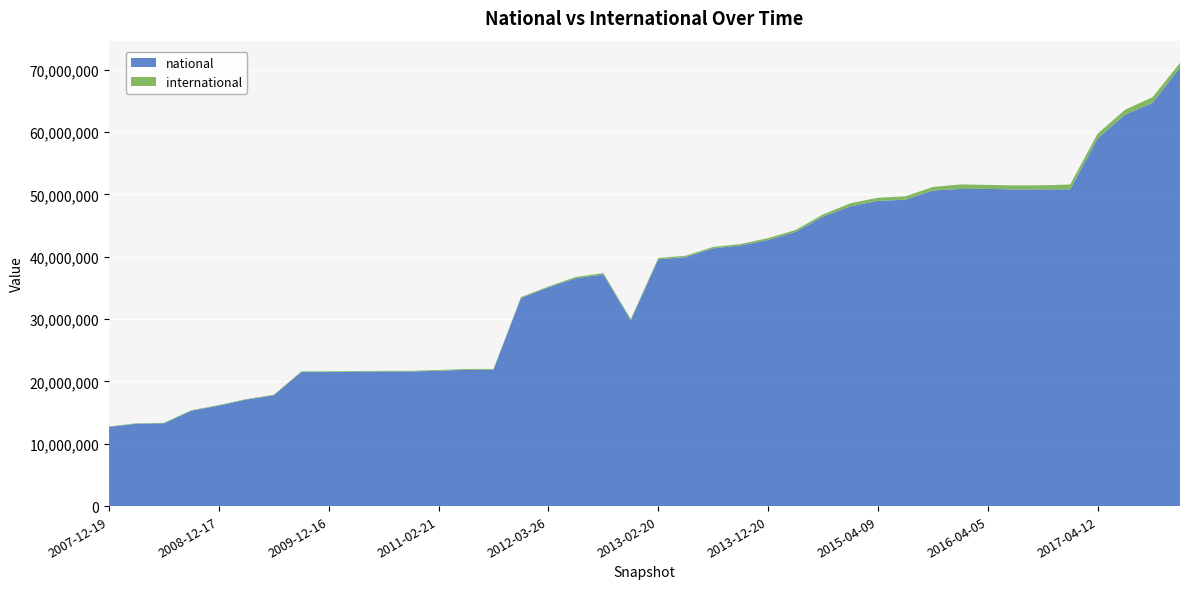

Reading left to right, extract all data points from this chart.

national: 12709008	13210898	13286753	15303682	16129609	17090947	17768502	21505224	21505224	21563316	21584088	21586461	21714333	21870566	21870566	33381789	35094535	36546577	37174269	29799382	39589250	39939000	41354033	41809772	42707400	43991738	46440762	48096502	48966289	49147557	50634401	50881376	50886214	50804313	50805820	50820520	58971366	62812746	64684681	70361024
international: 72017	73207	77591	78750	82007	81409	100477	105071	108102	109243	110253	119723	122312	130158	131408	141861	143896	215577	217793	214848	221944	224789	231492	238498	287056	302192	349874	496042	502467	548086	564885	727760	644004	641954	666219	770912	778761	781613	922285	754523